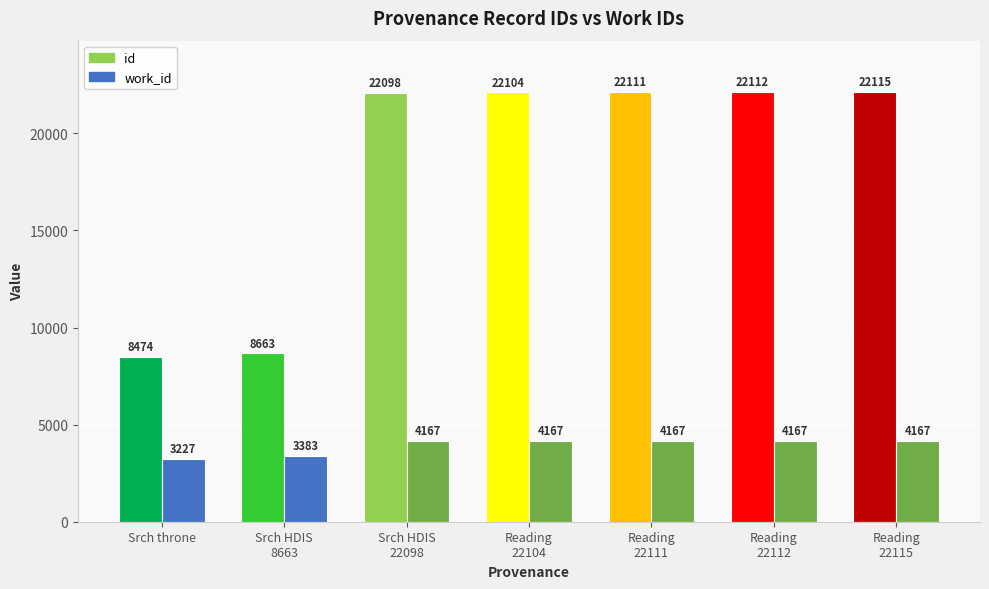

List the series in order of their peak value, highest first.

id, work_id